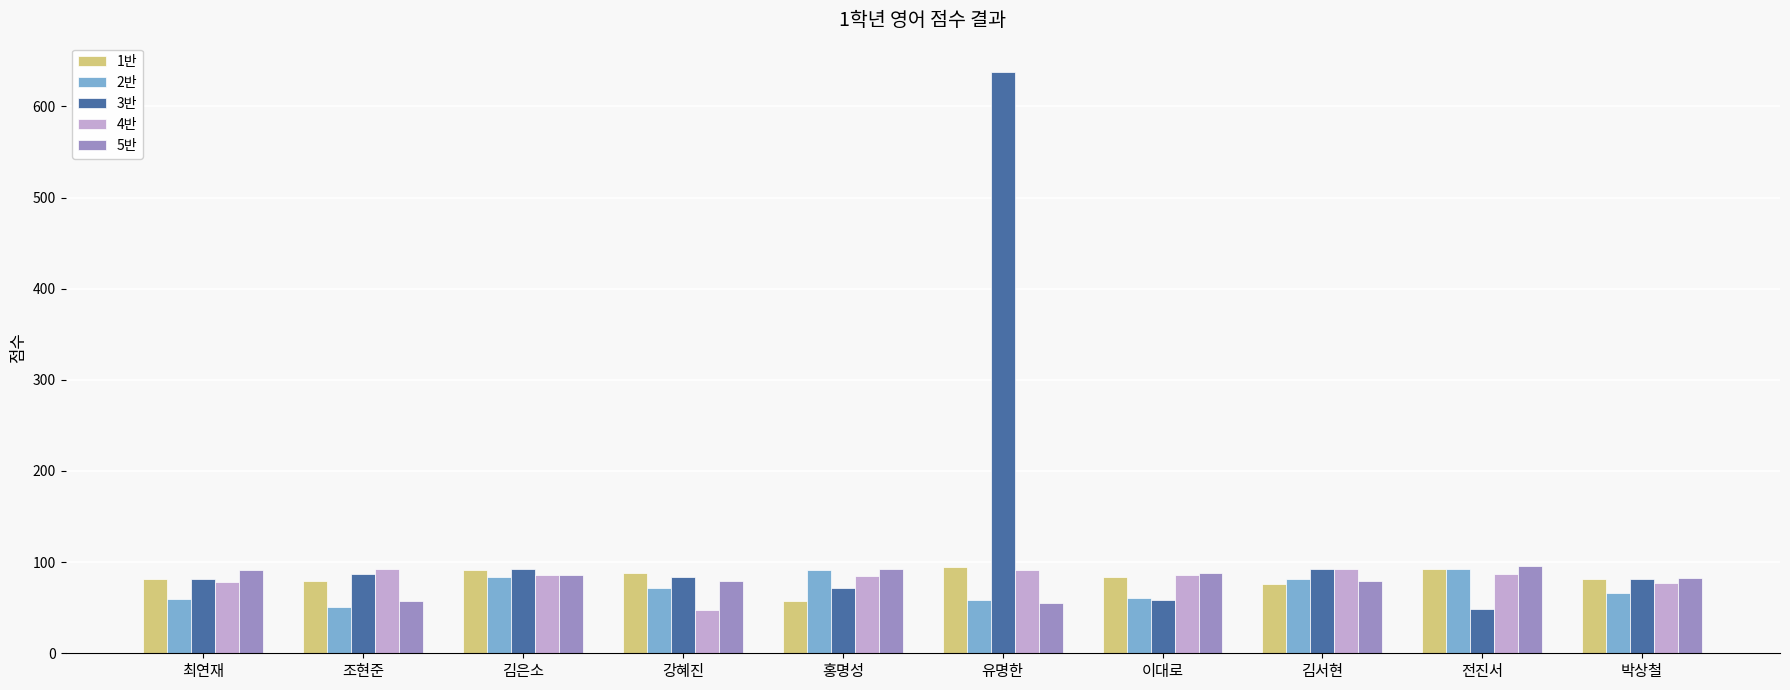

Where does the 3반 series first go above 84?

조현준